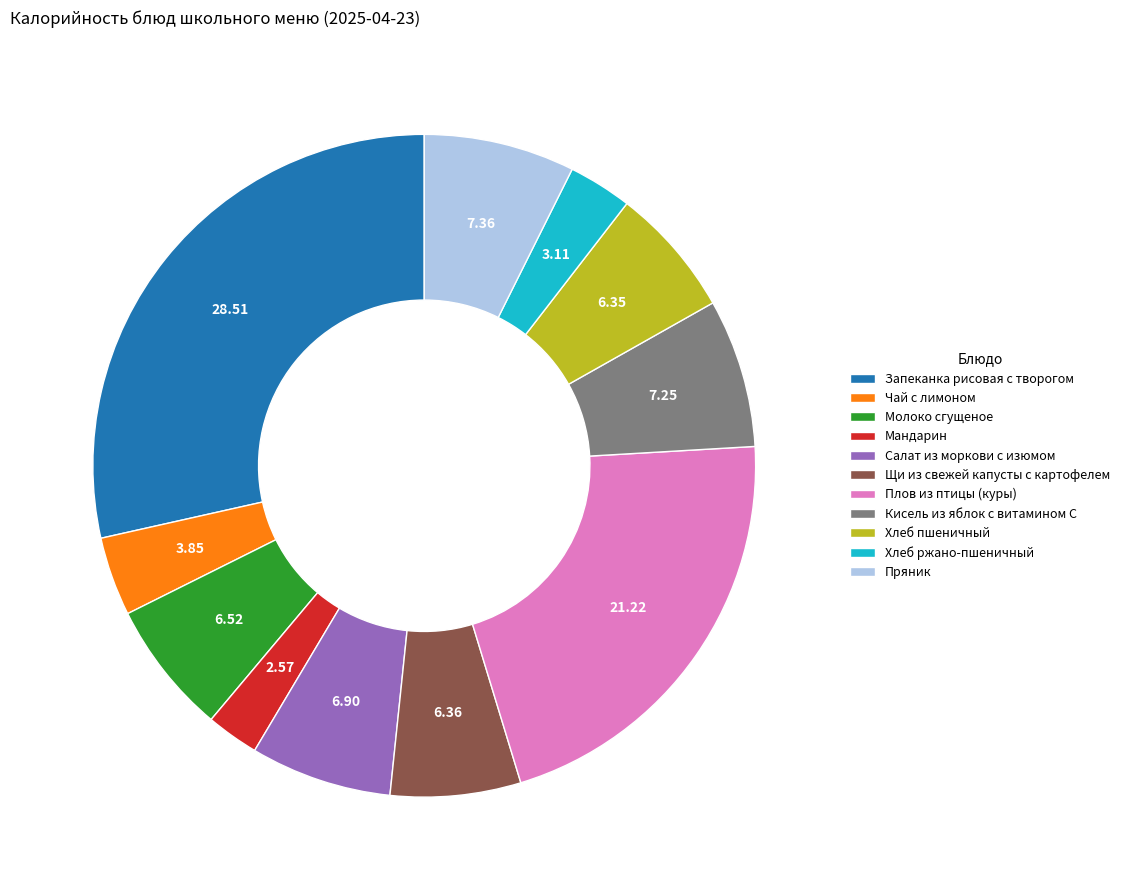

Is Плов из птицы (куры) the majority of the pie?

No